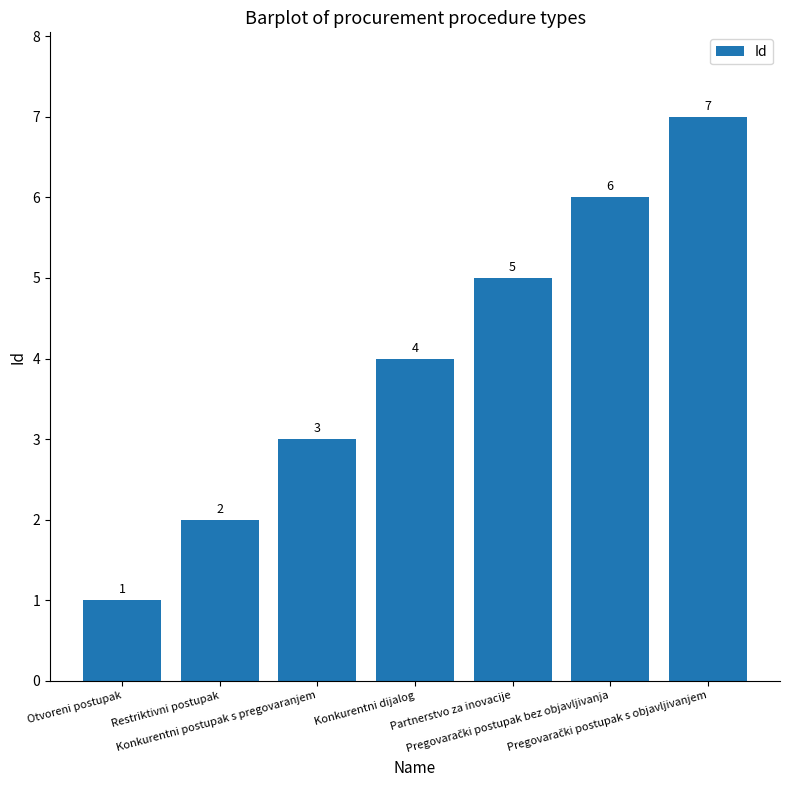

What is the difference between the maximum and second lowest values?

5